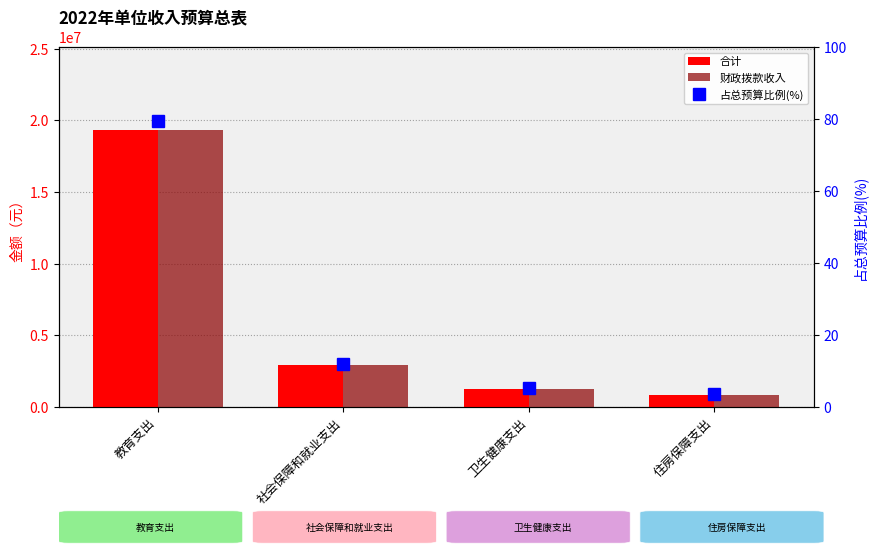

The 占总预算比例(%) series shows 5.2 at 卫生健康支出. True or false?

True